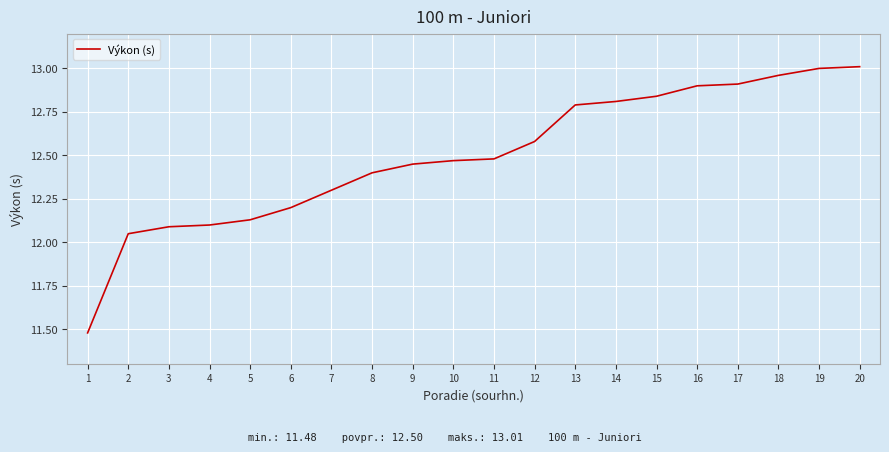

What is the ratio of the value at 1 to the value at 15?

0.9